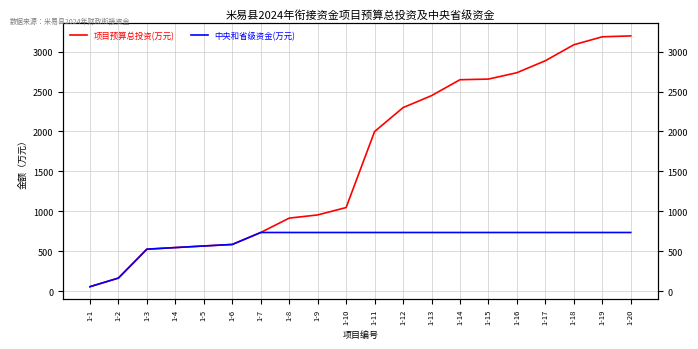

What is the maximum value for 中央和省级资金(万元)?

734.0